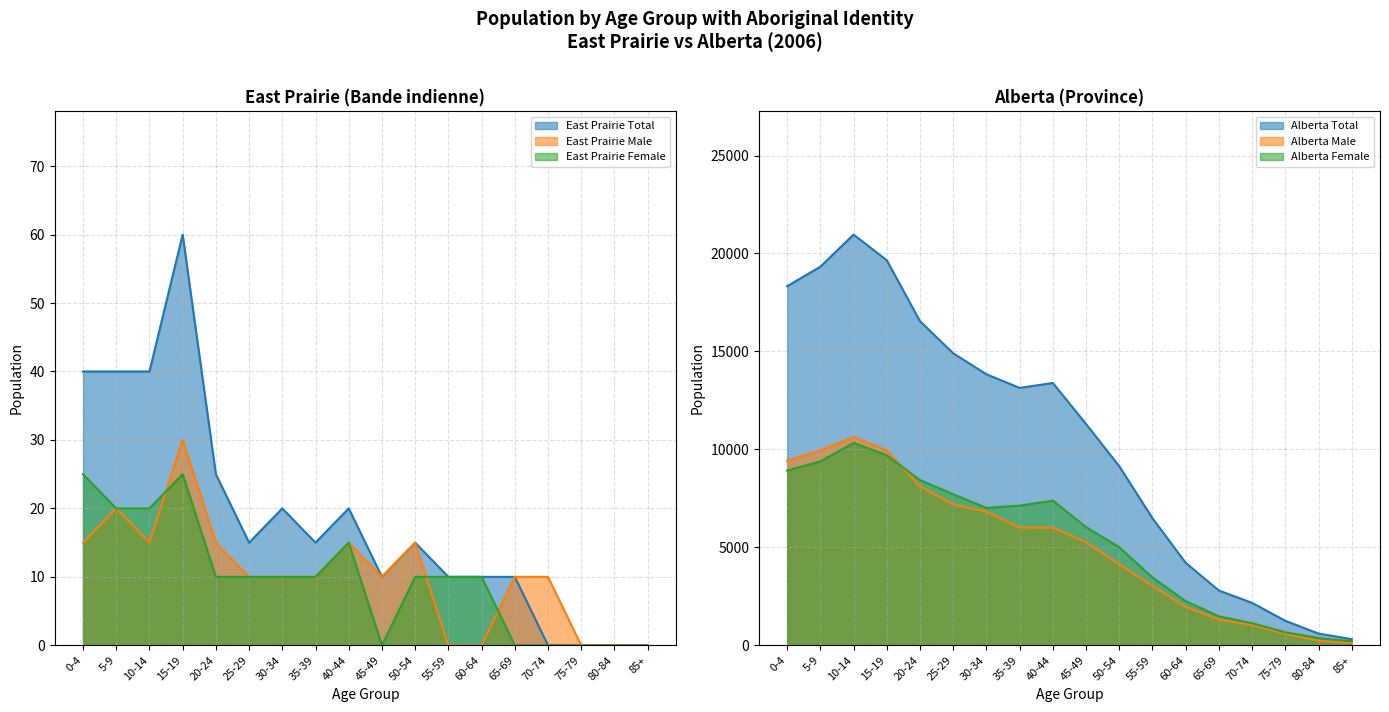

Which series has the largest total across all categories?

Alberta Total